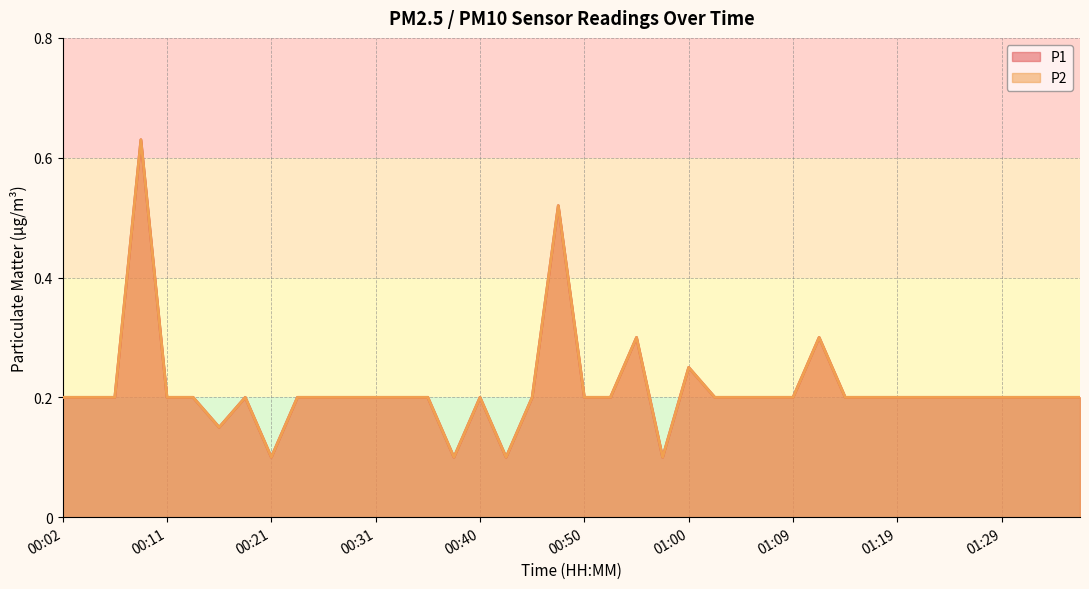

The P1 series shows 0.2 at 00:04. True or false?

True